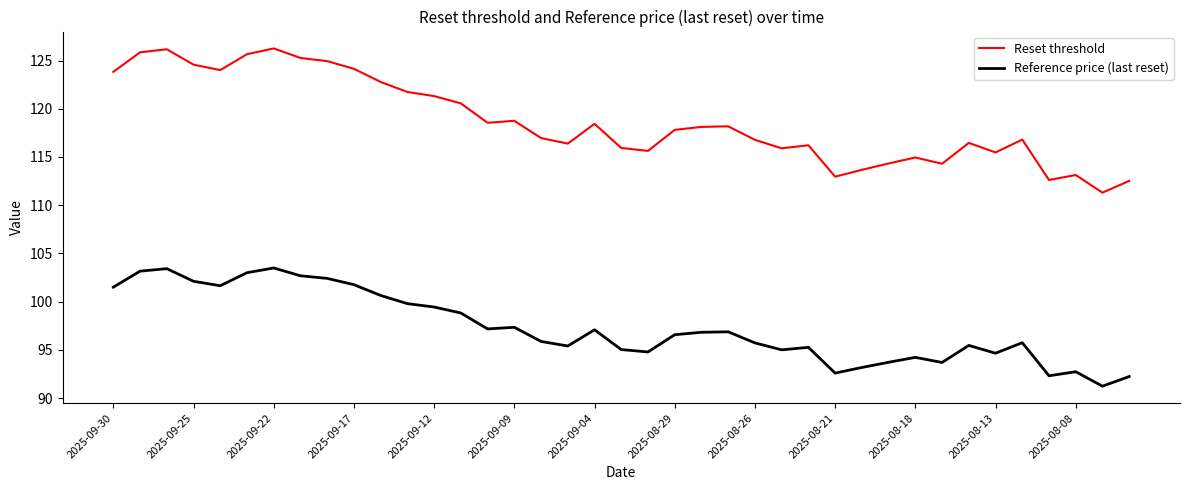

True or false: Reset threshold and Reference price (last reset) intersect in this chart.

False